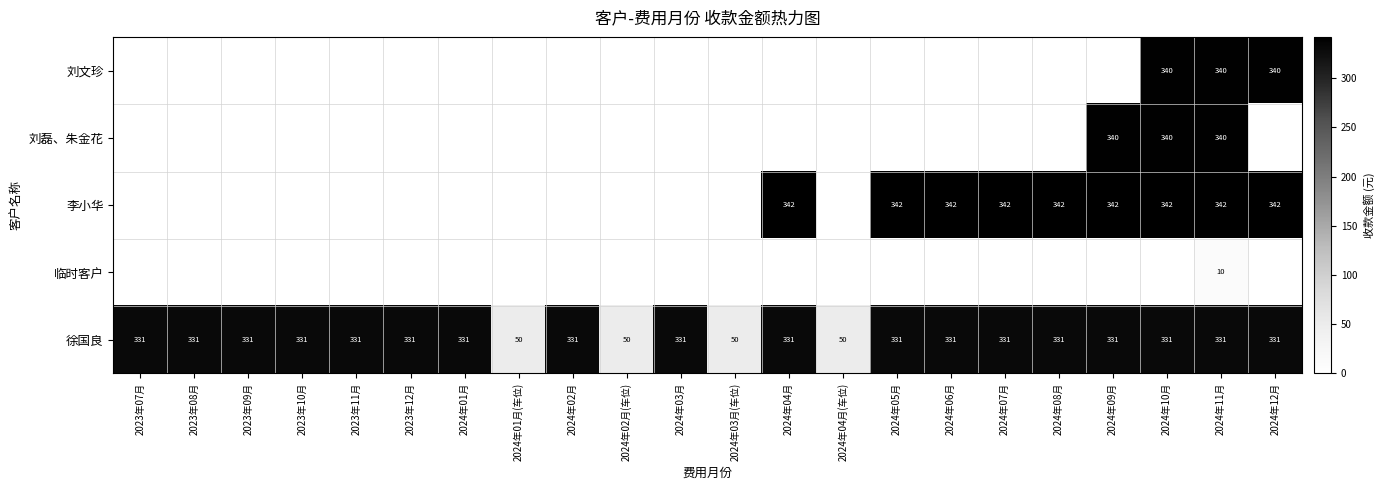

How many categories are shown in the chart?

22